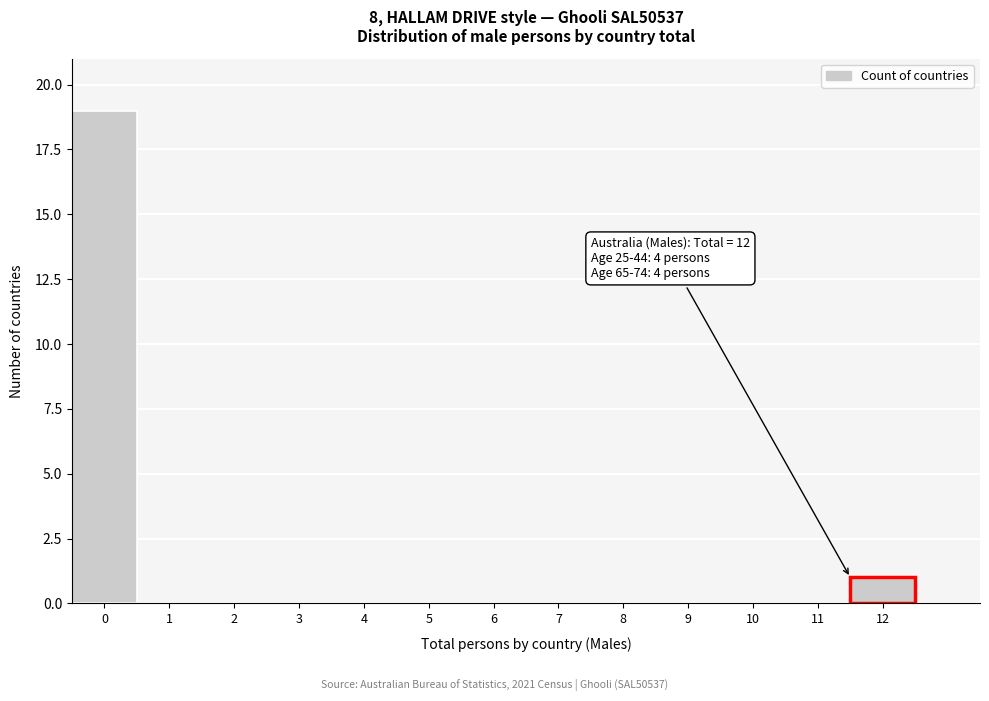

Reading left to right, extract all data points from this chart.

0=19	1=0	2=0	3=0	4=0	5=0	6=0	7=0	8=0	9=0	10=0	11=0	12=1